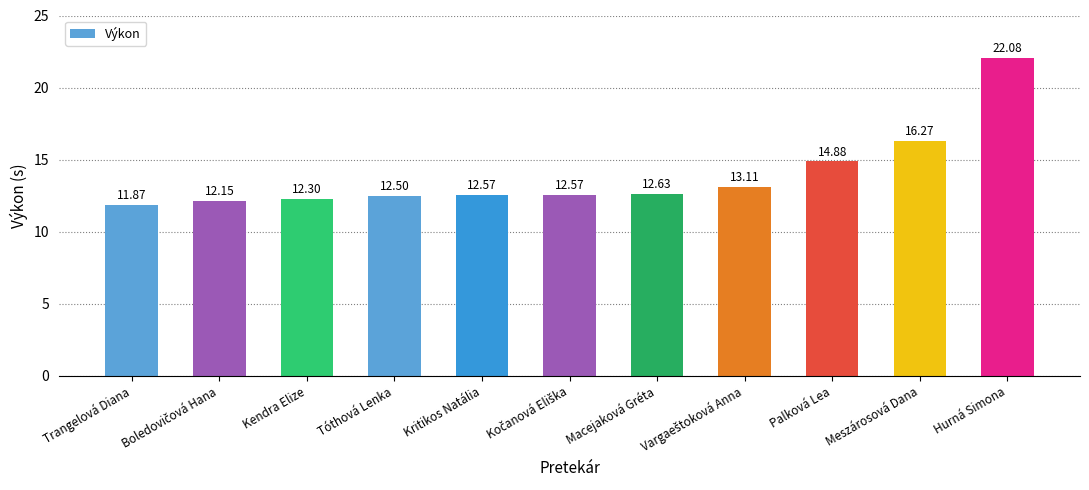

Does the chart contain any negative values?

No